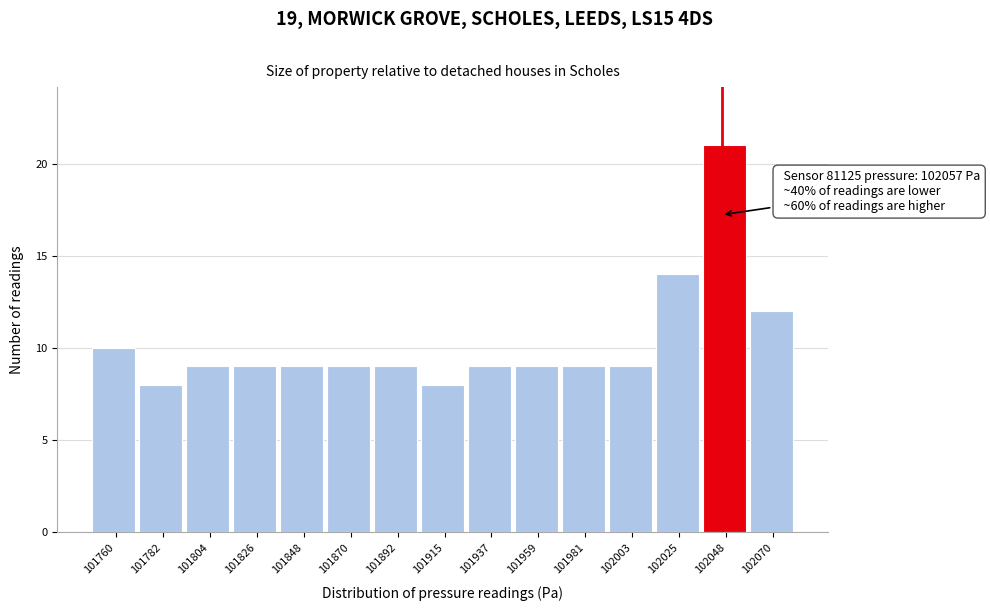

Reading right to left, list all the values displayed in this chart.

102070=12	102048=21	102025=14	102003=9	101981=9	101959=9	101937=9	101915=8	101892=9	101870=9	101848=9	101826=9	101804=9	101782=8	101760=10